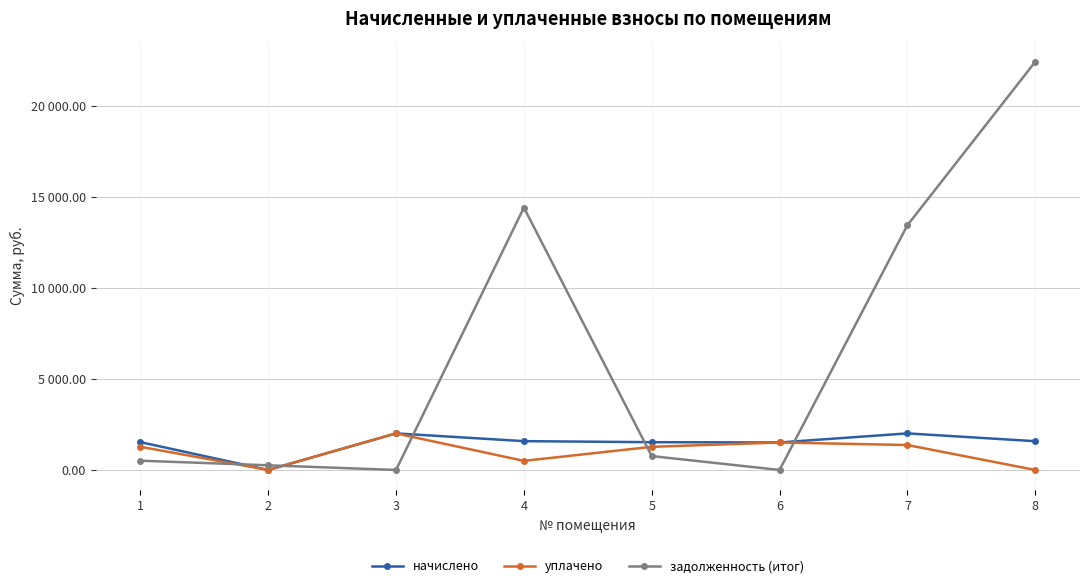

Is this an area chart (filled region under the line)?

No